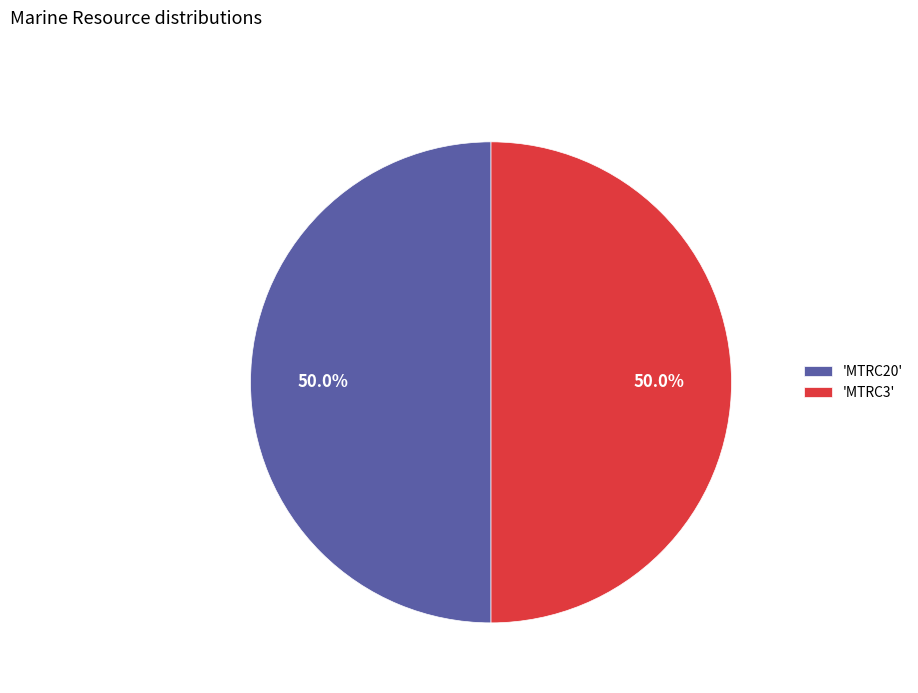

Combined, what portion of the pie is 'MTRC3' and 'MTRC20'?

100.0%